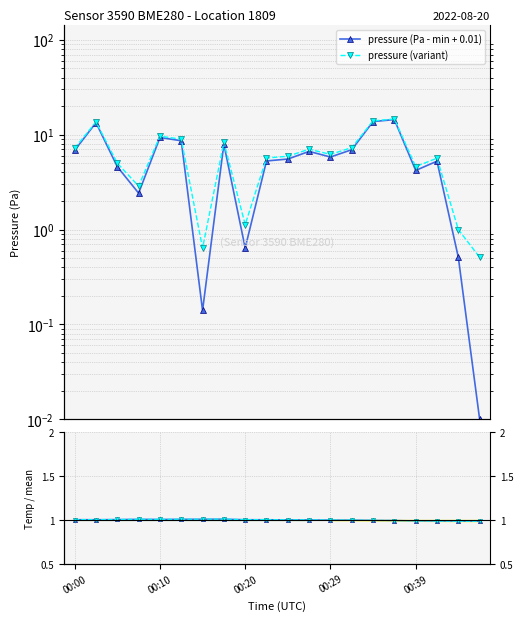

Which series has the largest total across all categories?

pressure (variant)